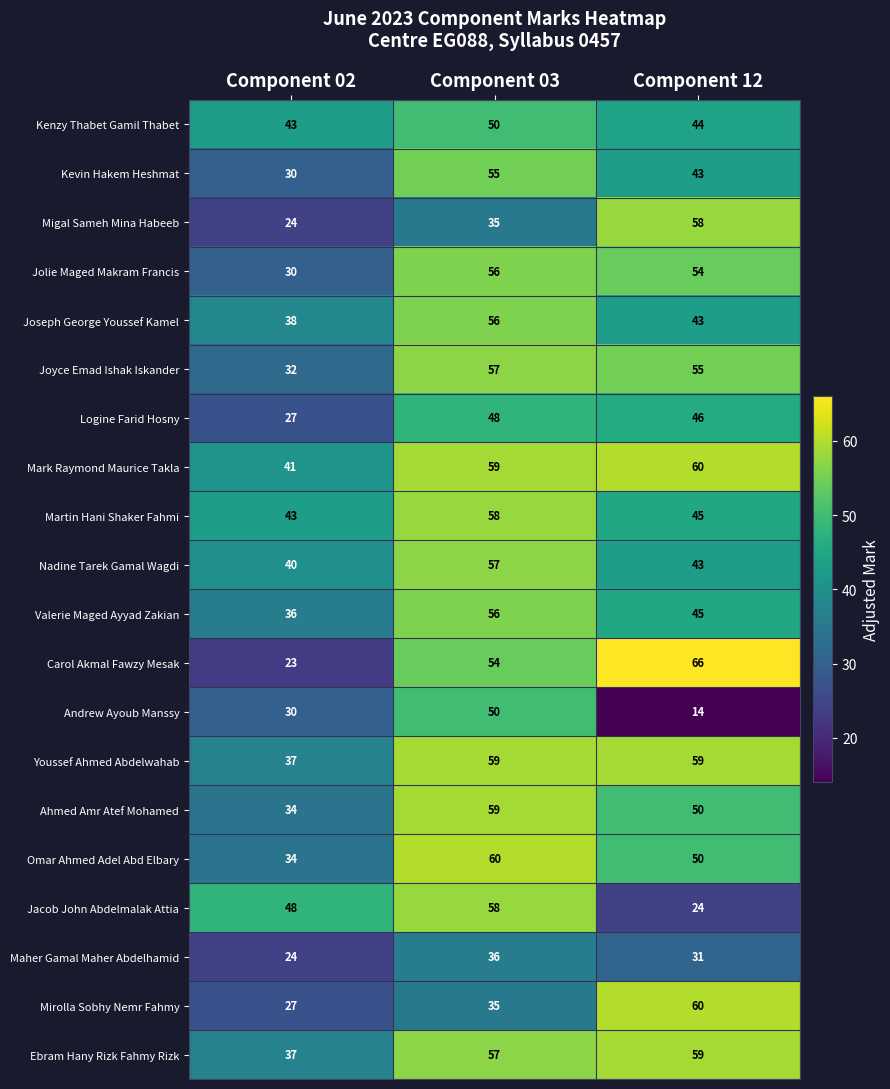

What is the difference between the Maher Gamal Maher Abdelhamid values at Component 12 and Component 03?

5